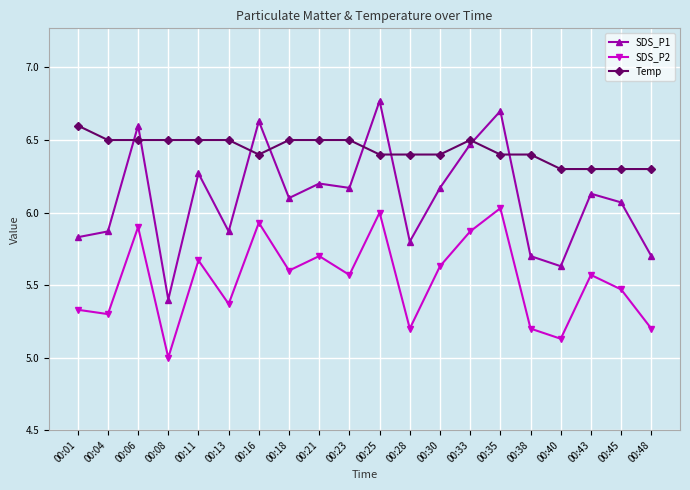

Is it true that SDS_P2 equals 9.6 at 00:43?

False